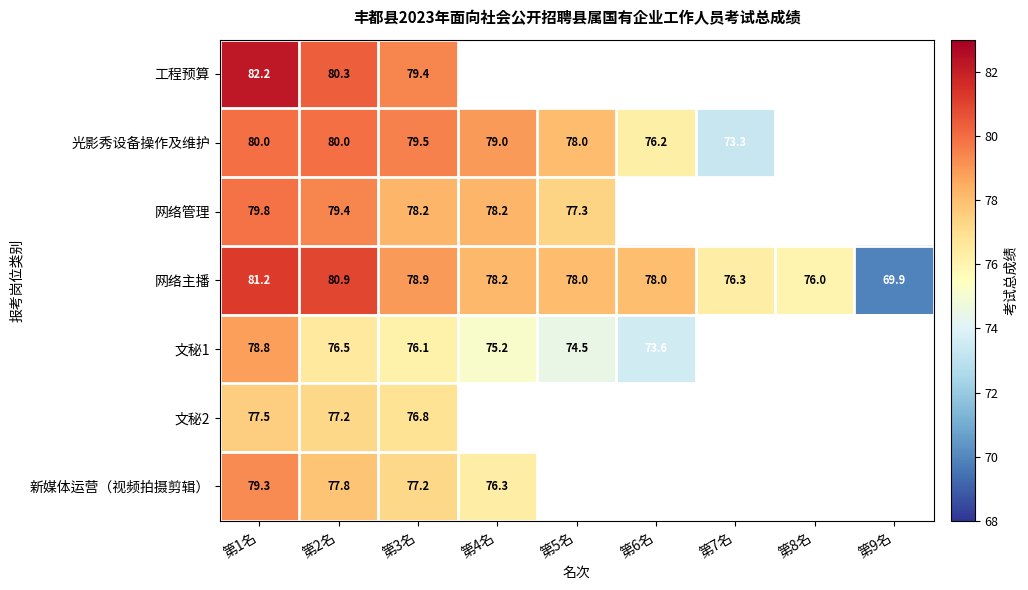

What is the spread (max minus min) of values at 第1名?

4.7